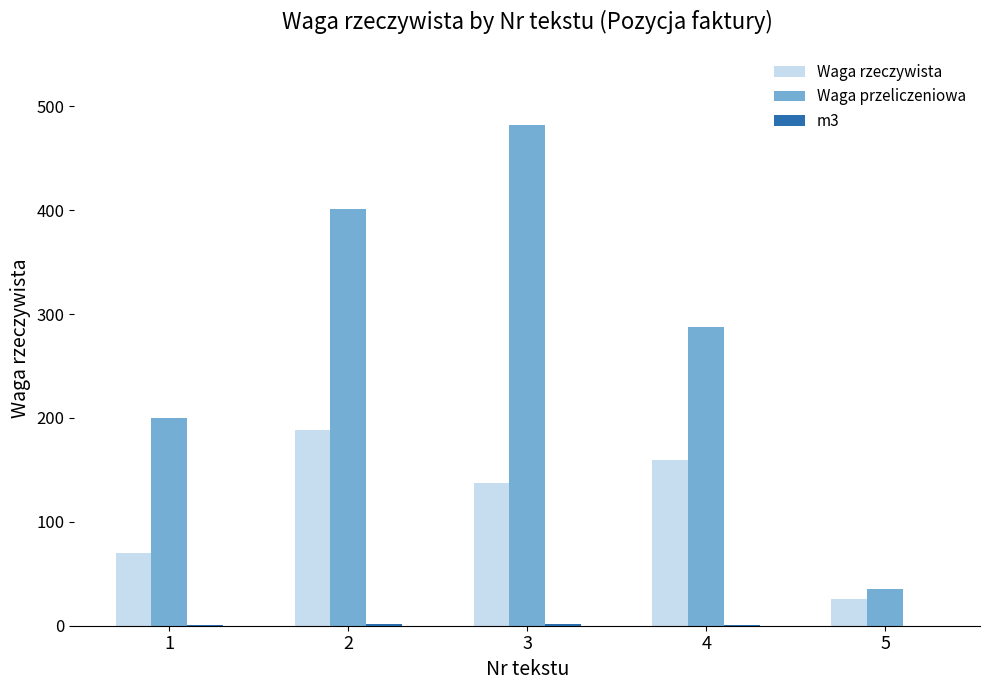

Which series changed the most between 3 and 4?

Waga przeliczeniowa